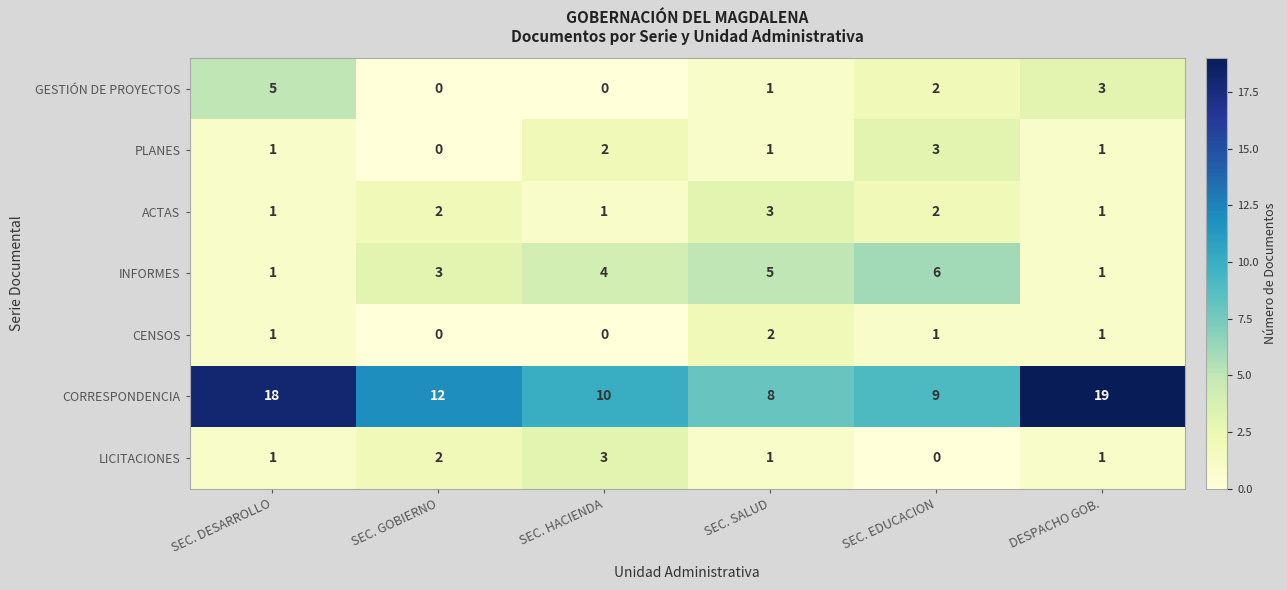

Is the value of GESTIÓN DE PROYECTOS at SEC. HACIENDA greater than the value of PLANES at SEC. HACIENDA?

No